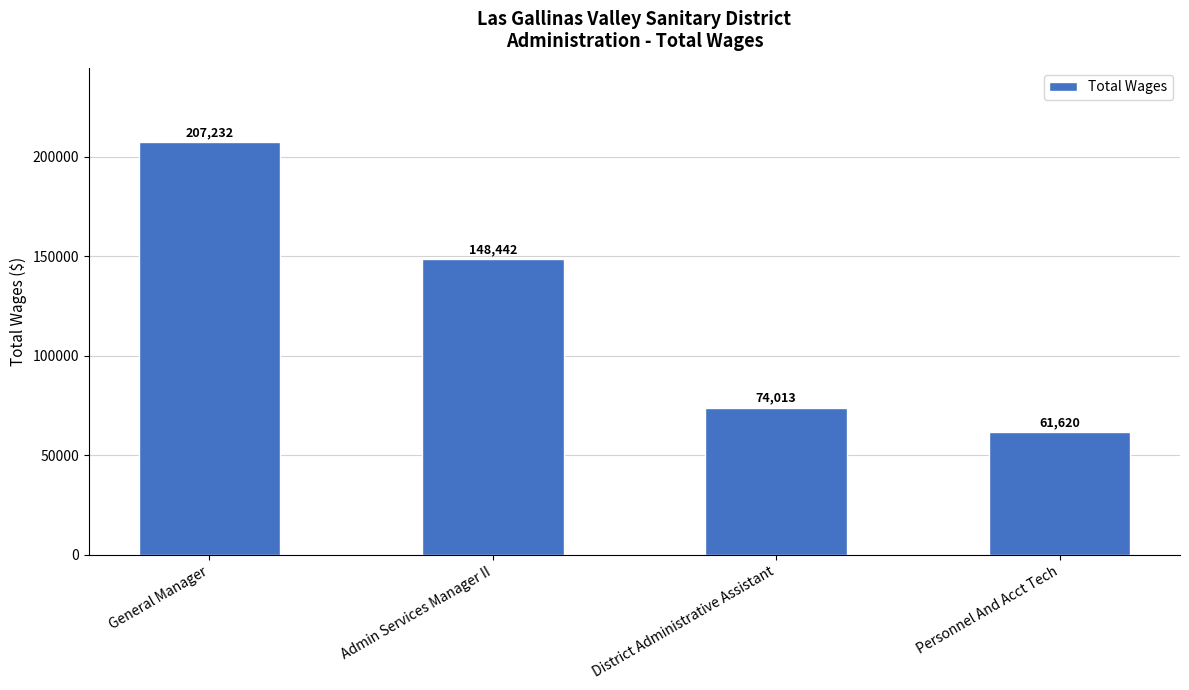

Is it true that the value at District Administrative Assistant is 74013?

True